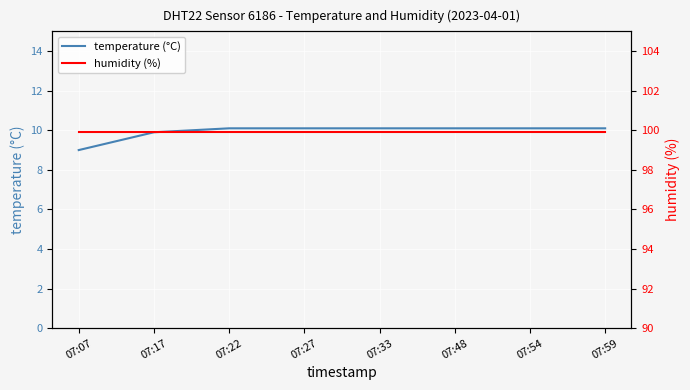

At which label does humidity (%) reach its minimum?

07:07